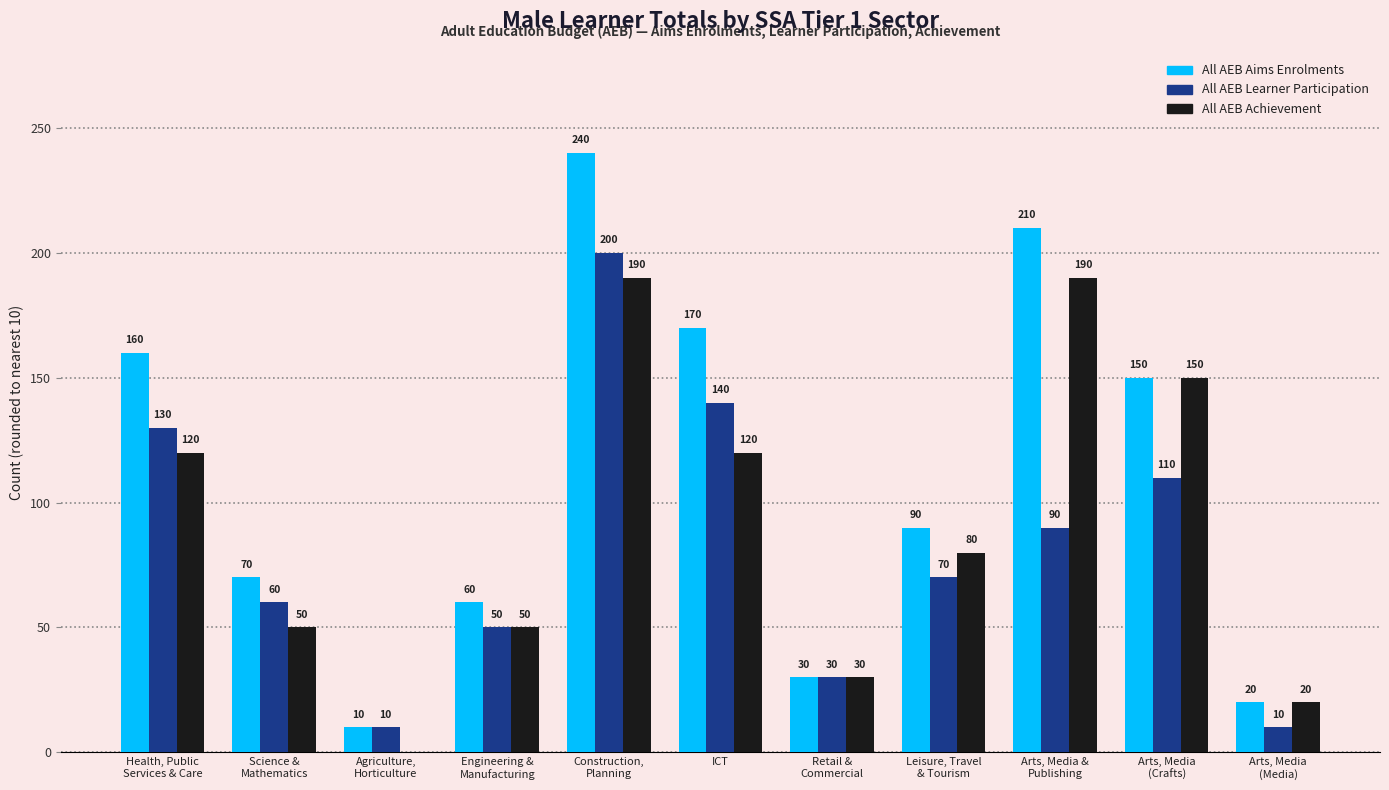

Which series has the largest total across all categories?

All AEB Aims Enrolments